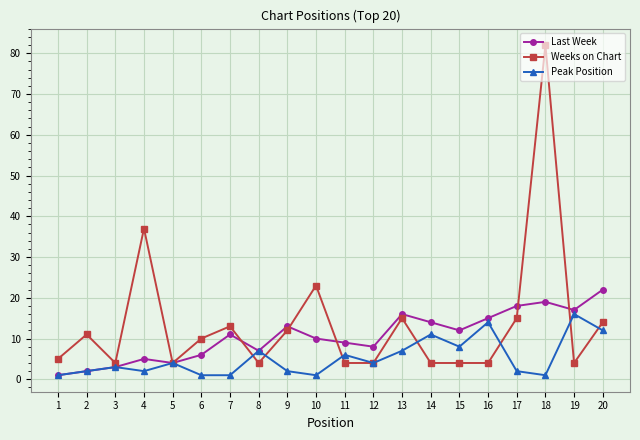

Is it true that Peak Position equals 7 at 8?

True